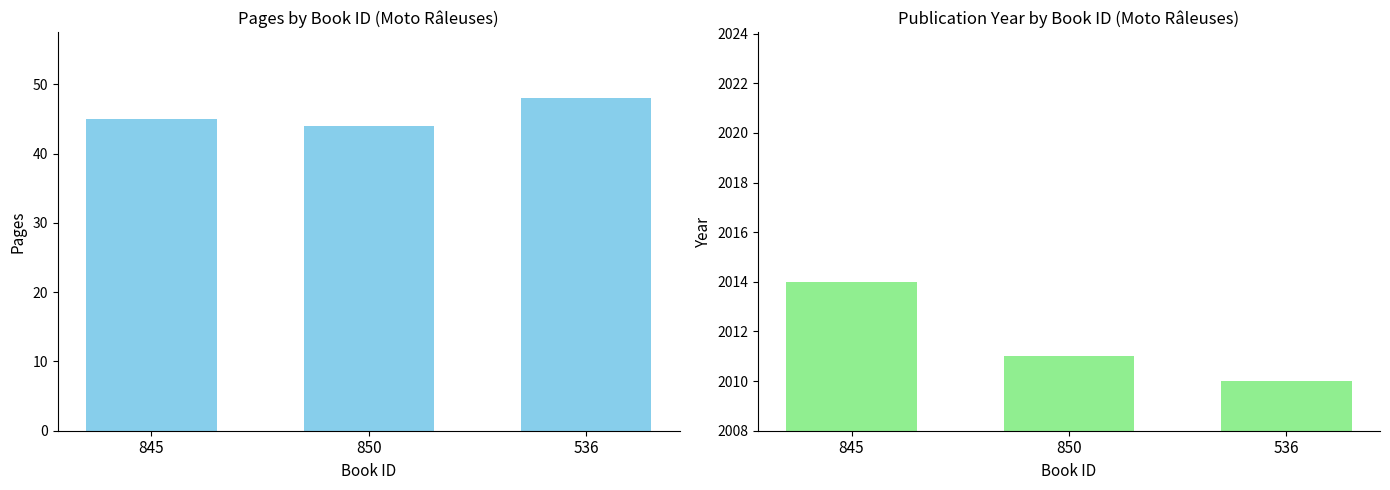

Are the bars horizontal?

No